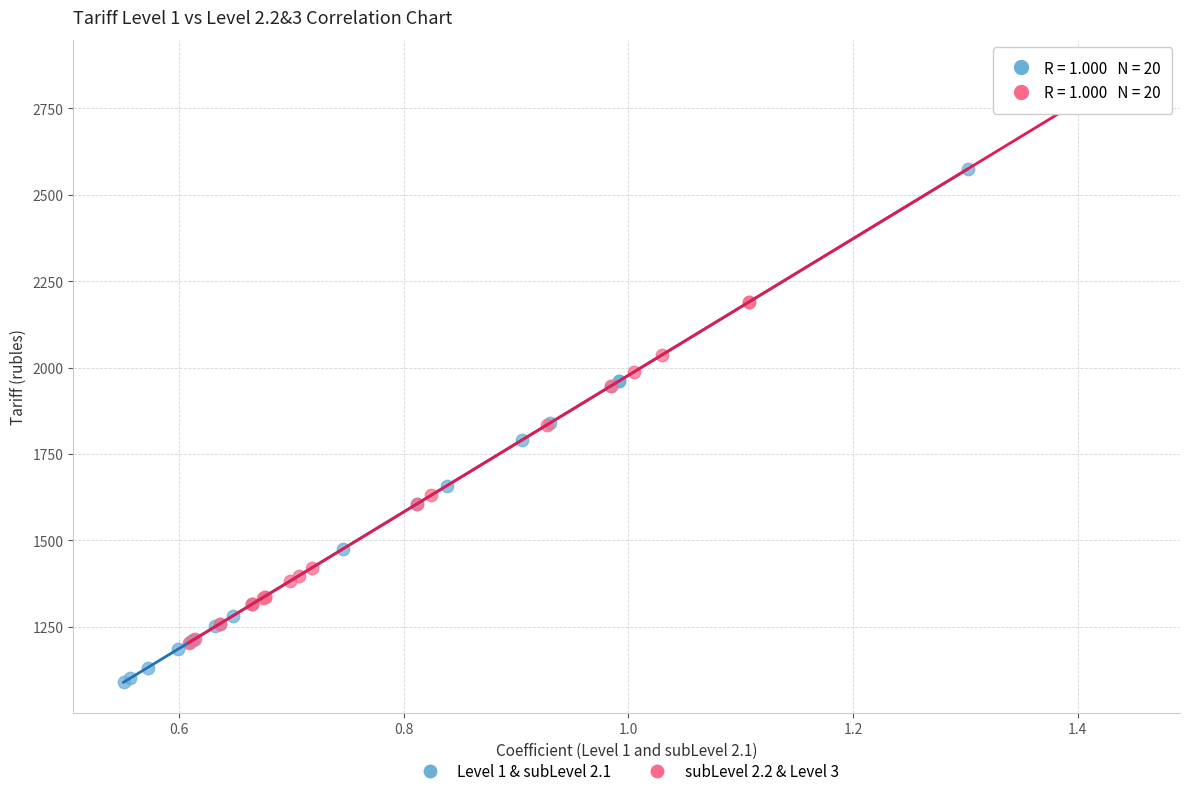

Which series has the largest Y range (max minus min)?

subLevel 2.2 & Level 3